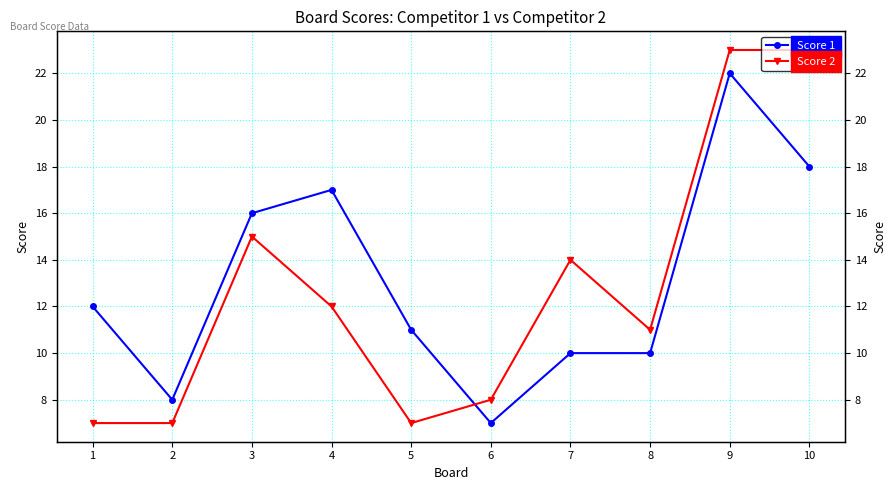

Does the chart have visible grid lines?

Yes